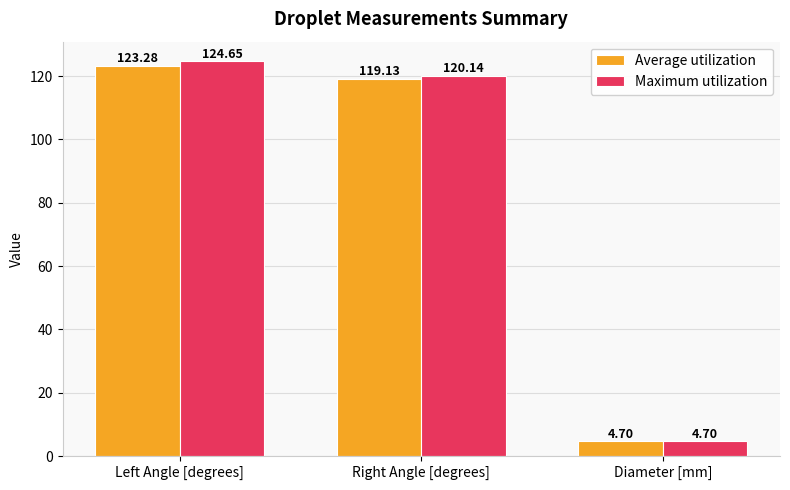

Which series has the largest range (max minus min)?

Maximum utilization